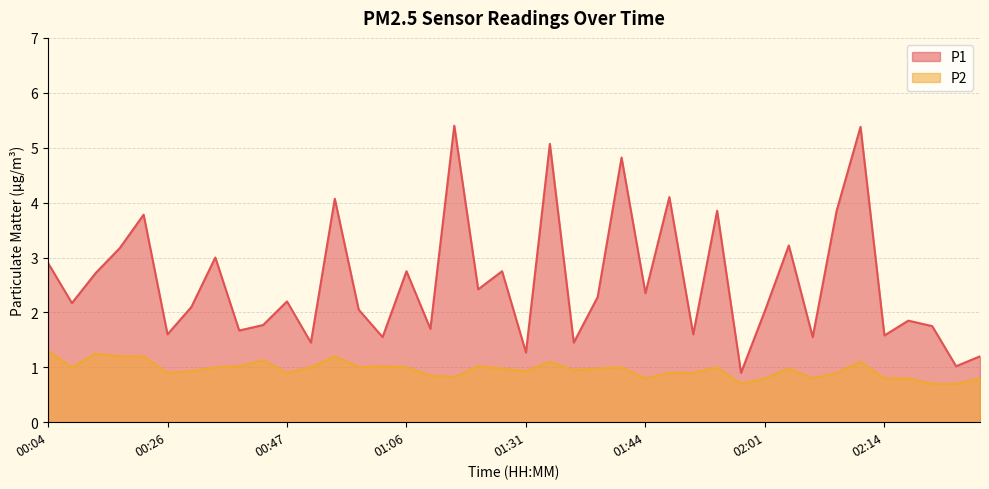

List the labels in order of P2 value, largest first.

00:04, 00:13, 00:21, 00:23, 00:58, 00:39, 01:34, 02:12, 00:37, 01:03, 01:25, 00:10, 00:34, 00:56, 01:01, 01:06, 01:41, 01:51, 01:28, 01:39, 02:04, 01:37, 00:32, 01:31, 00:26, 00:47, 01:46, 01:49, 02:09, 01:17, 01:20, 01:44, 02:01, 02:07, 02:14, 02:17, 02:24, 01:54, 02:19, 02:22